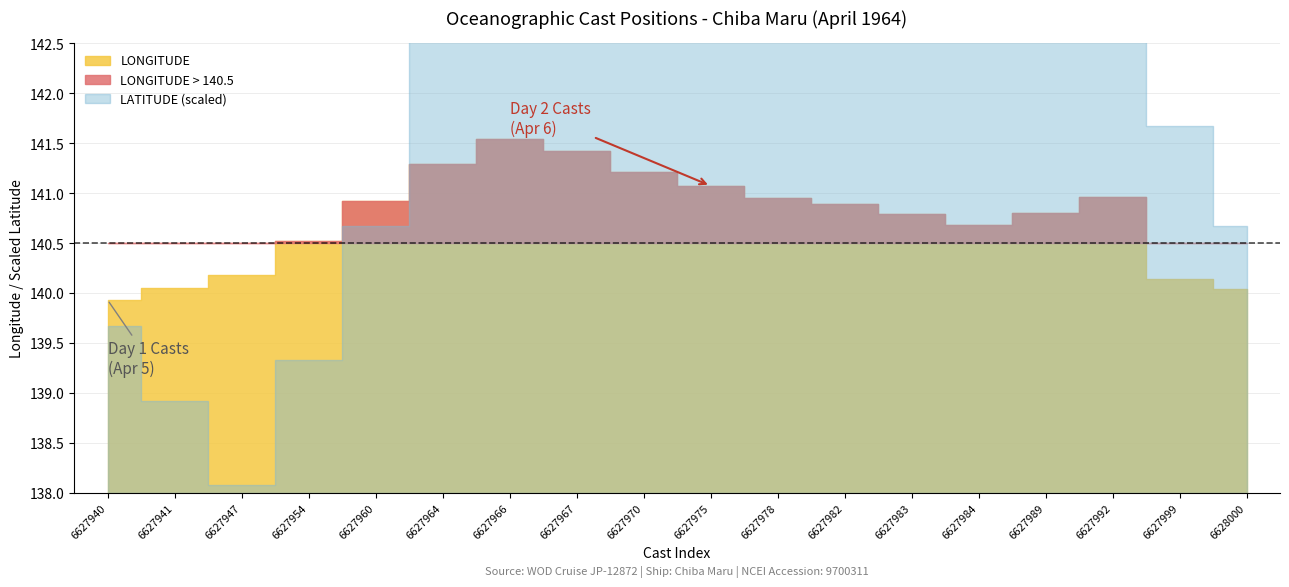

Between 6627984 and 6628000, which series saw the biggest shift?

LONGITUDE